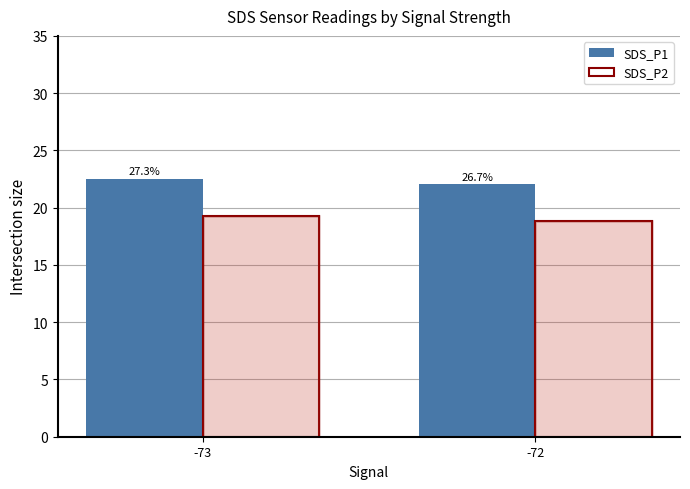

What is the difference between the SDS_P1 values at -73 and -72?

0.5